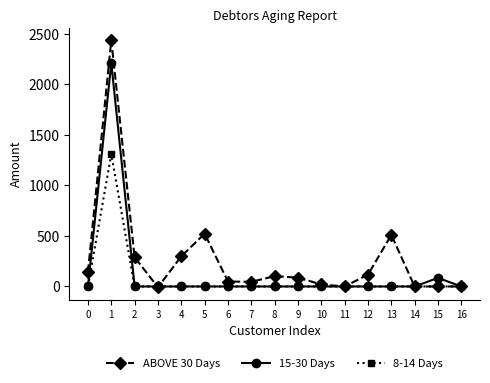

The value of ABOVE 30 Days at 4 is 298. True or false?

True